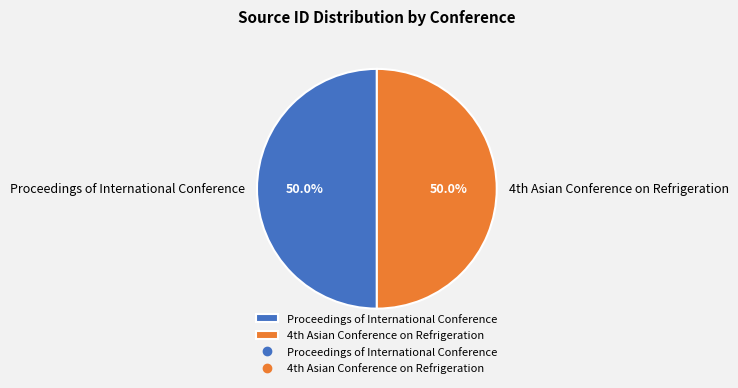

How many slices are in this pie chart?

2